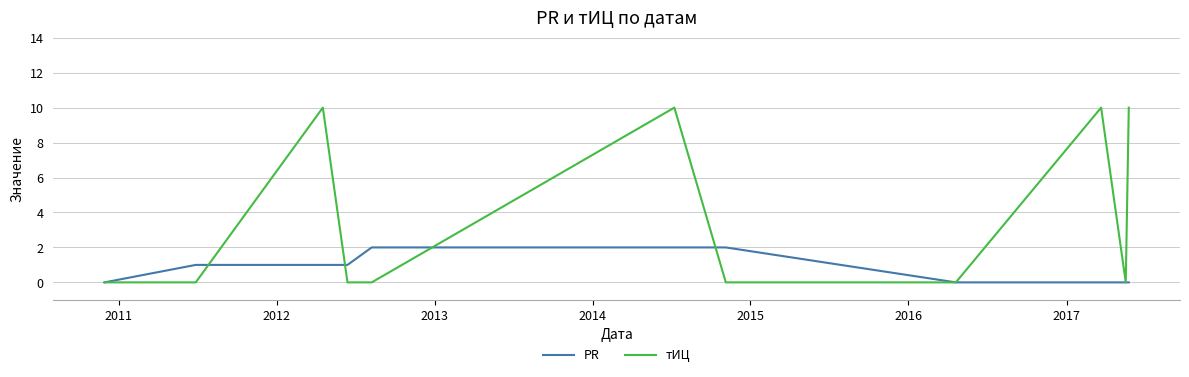

Which series has the largest total across all categories?

тИЦ